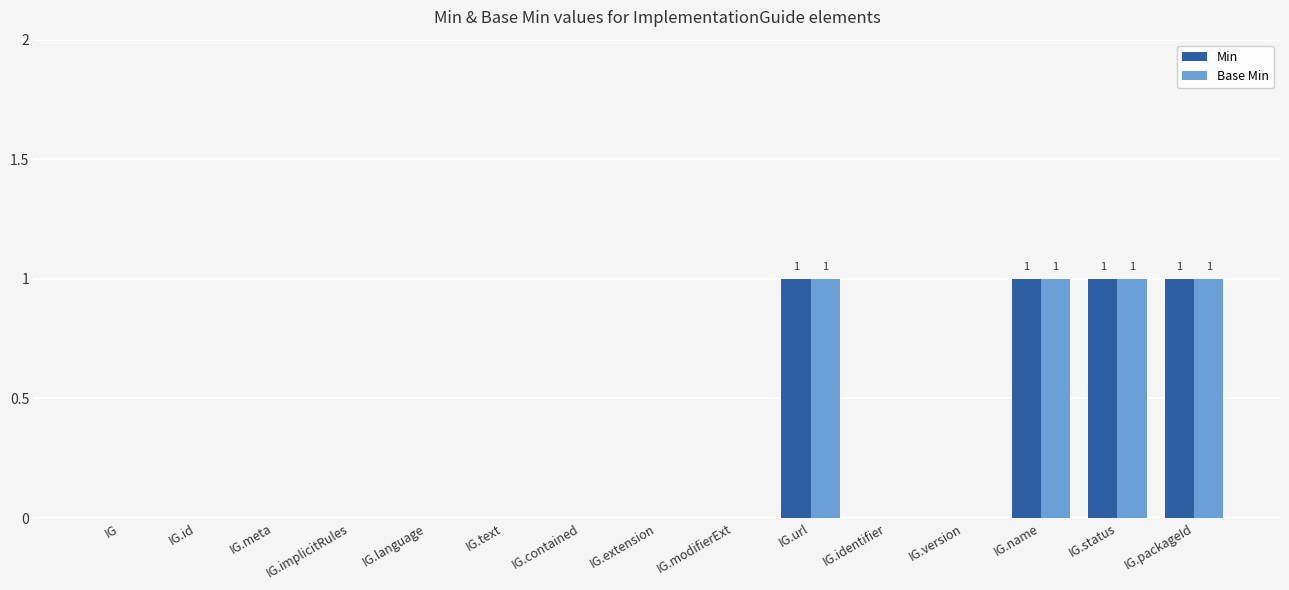

How many categories are shown in the chart?

15